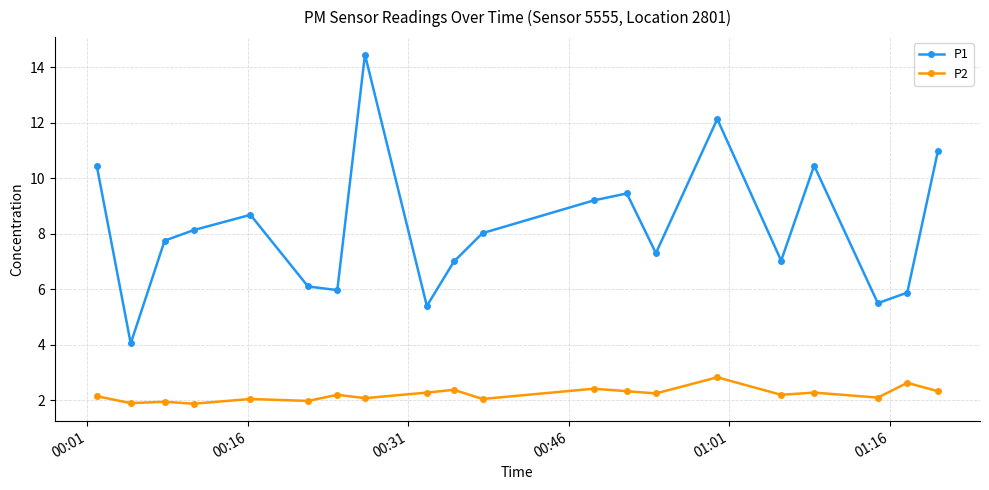

Which series has the largest range (max minus min)?

P1